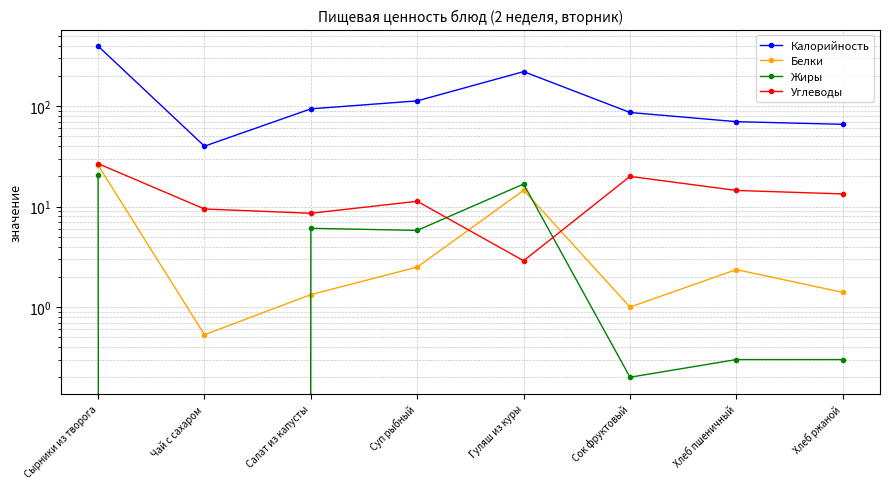

True or false: Калорийность has more than 1 points higher than both neighbors.

False